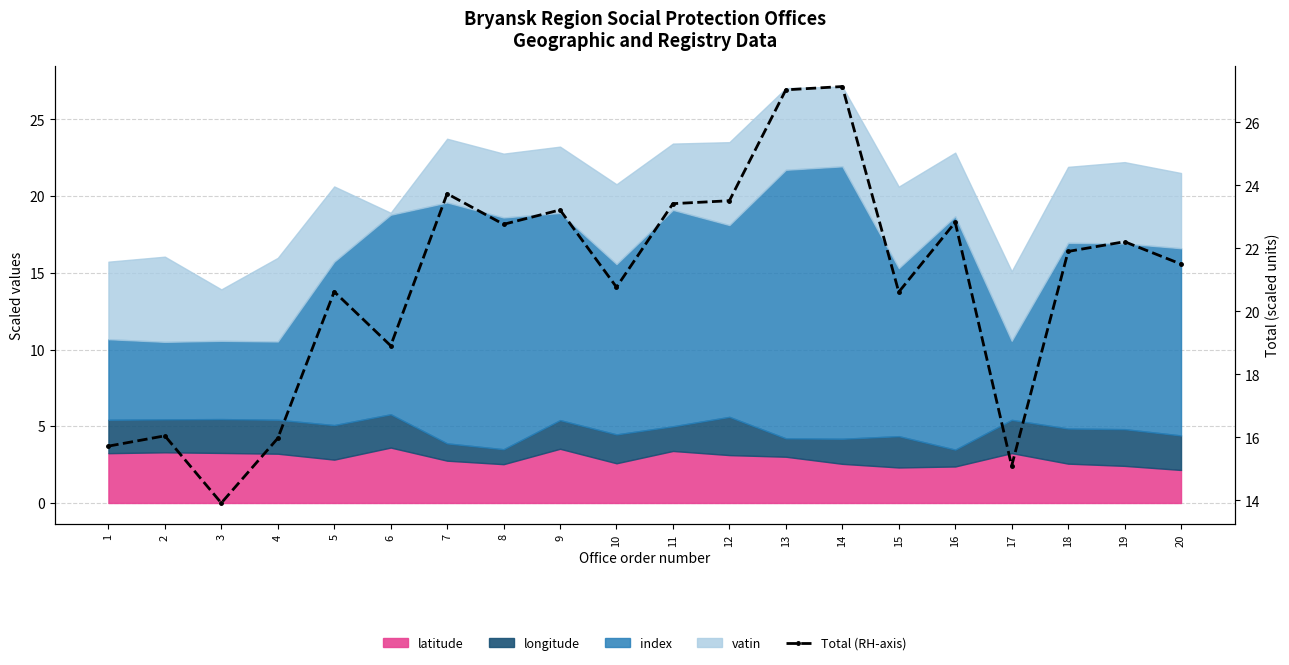

What is the change in value from 1 to 15?

+4.9